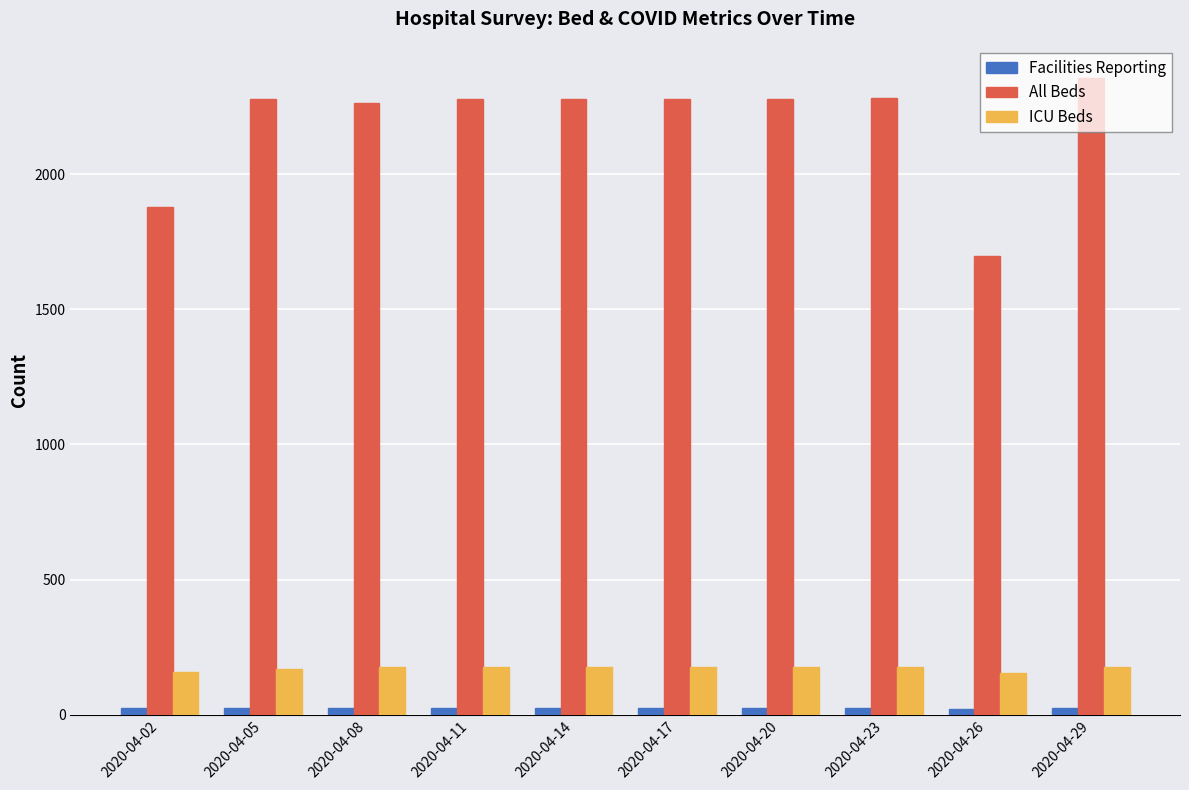

The value of ICU Beds at 2020-04-05 is 169. True or false?

True